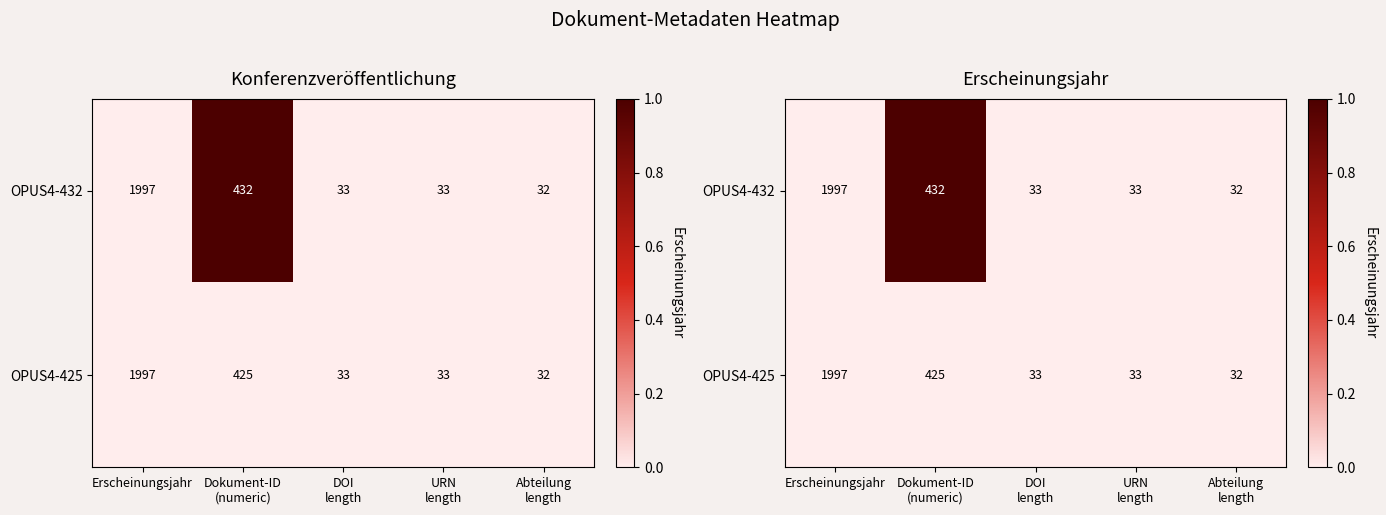

Which label corresponds to the largest value in the chart?

Dokument-ID
(numeric)